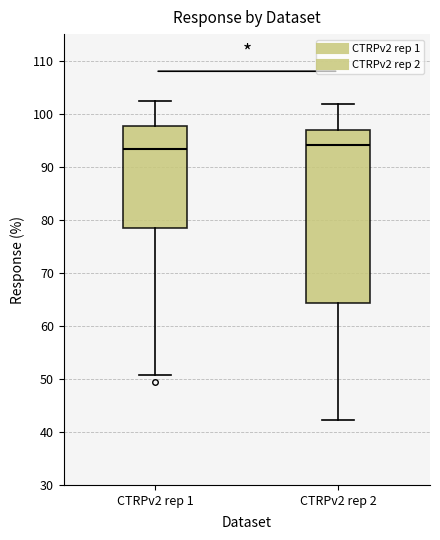

Which box is the tallest, from its lower edge to its upper edge?

CTRPv2 rep 2